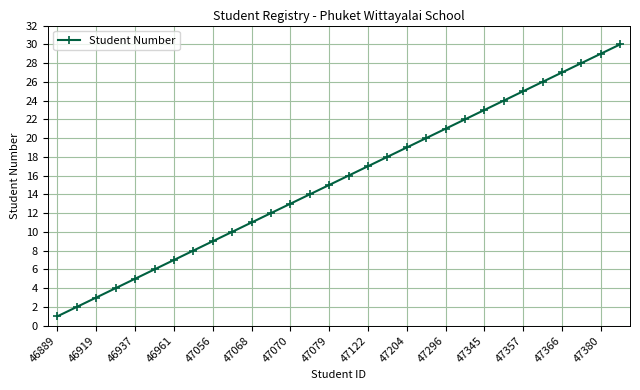

True or false: the data has more than 2 interior local peaks.

False